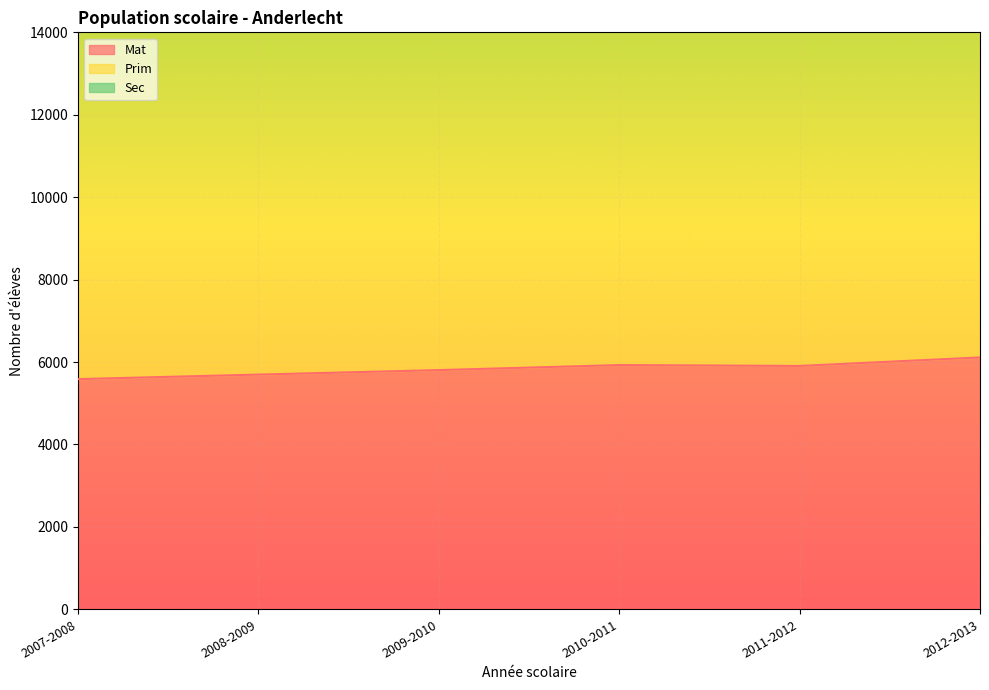

The Prim series shows 5242 at 2007-2008. True or false?

False